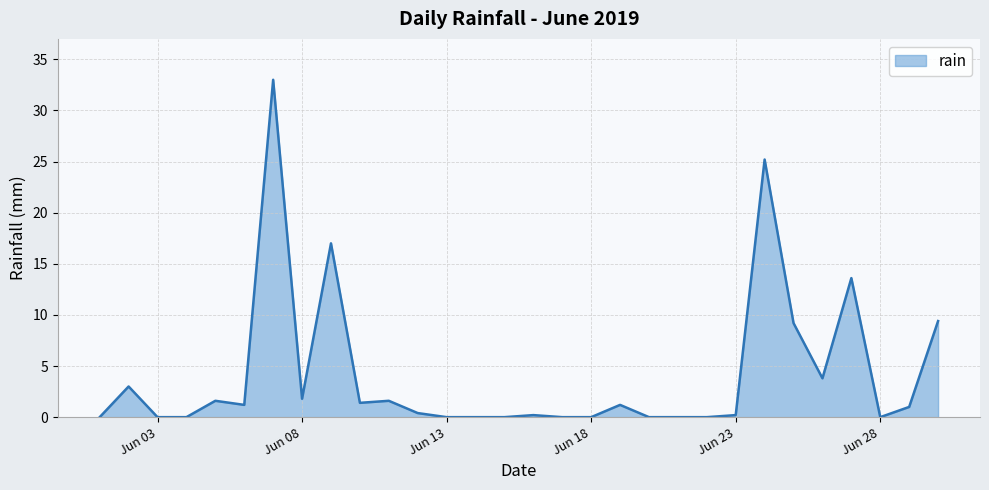

What is the maximum value shown in the chart?

33.0